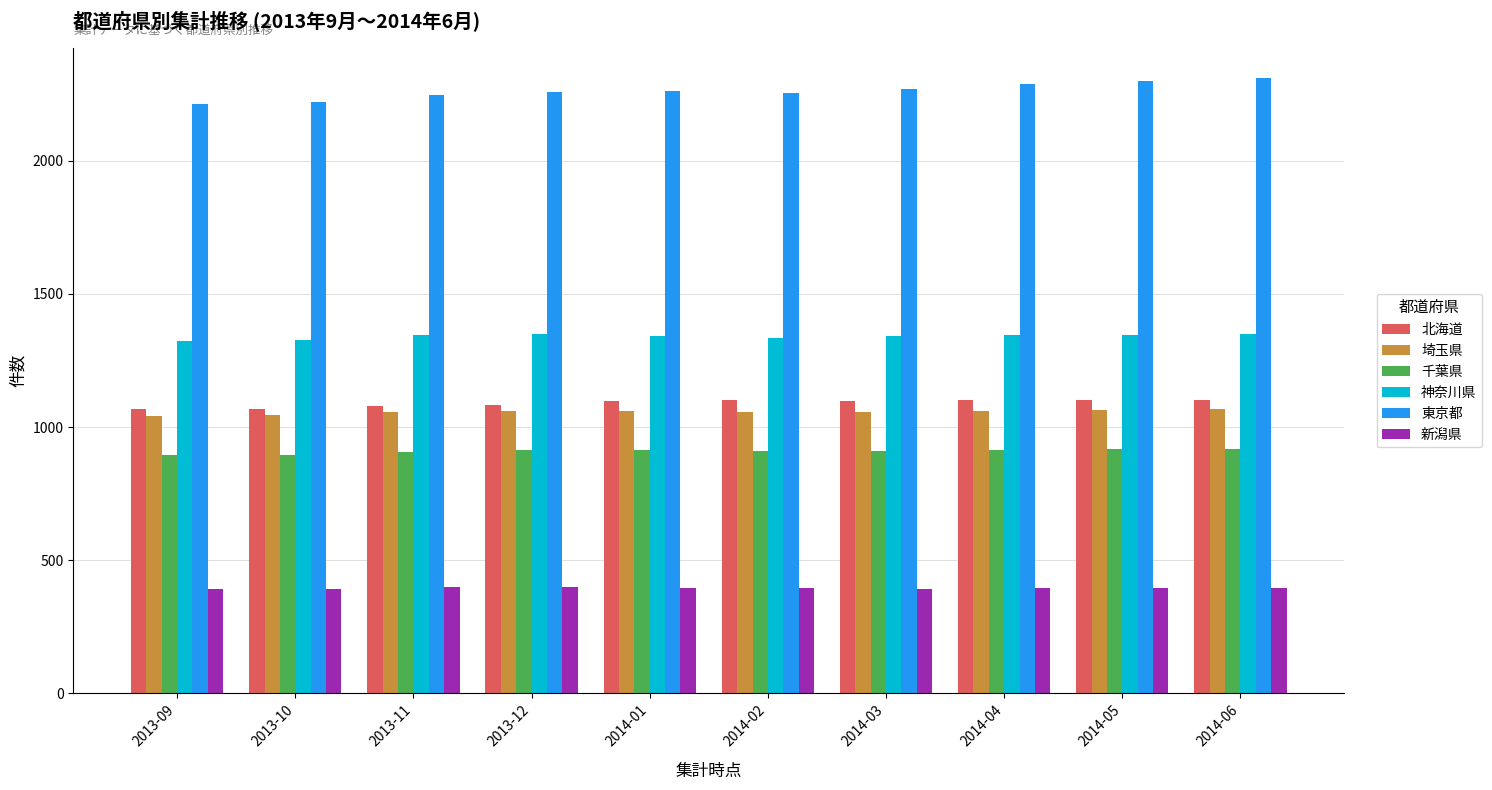

What is the average value of the 埼玉県 series?

1057